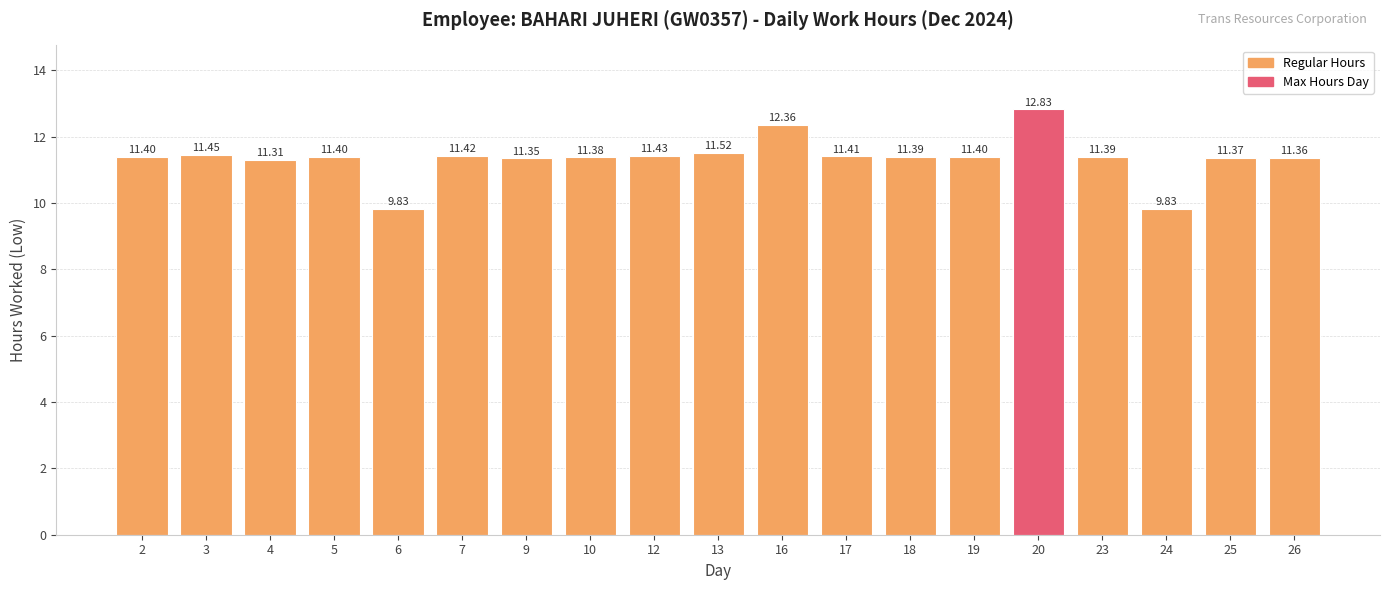

How many bars are there in total?

19